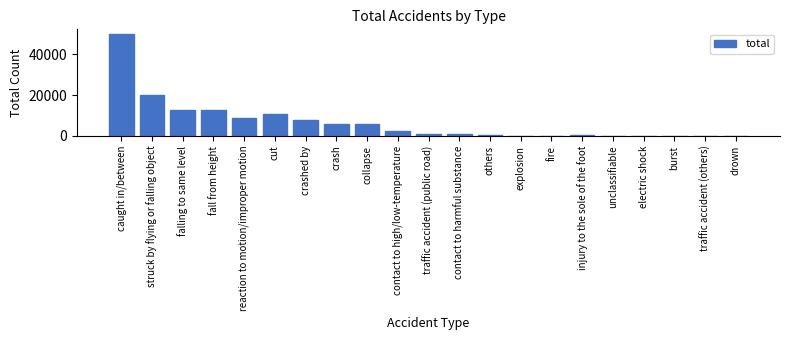

What is the greatest value displayed?

49583